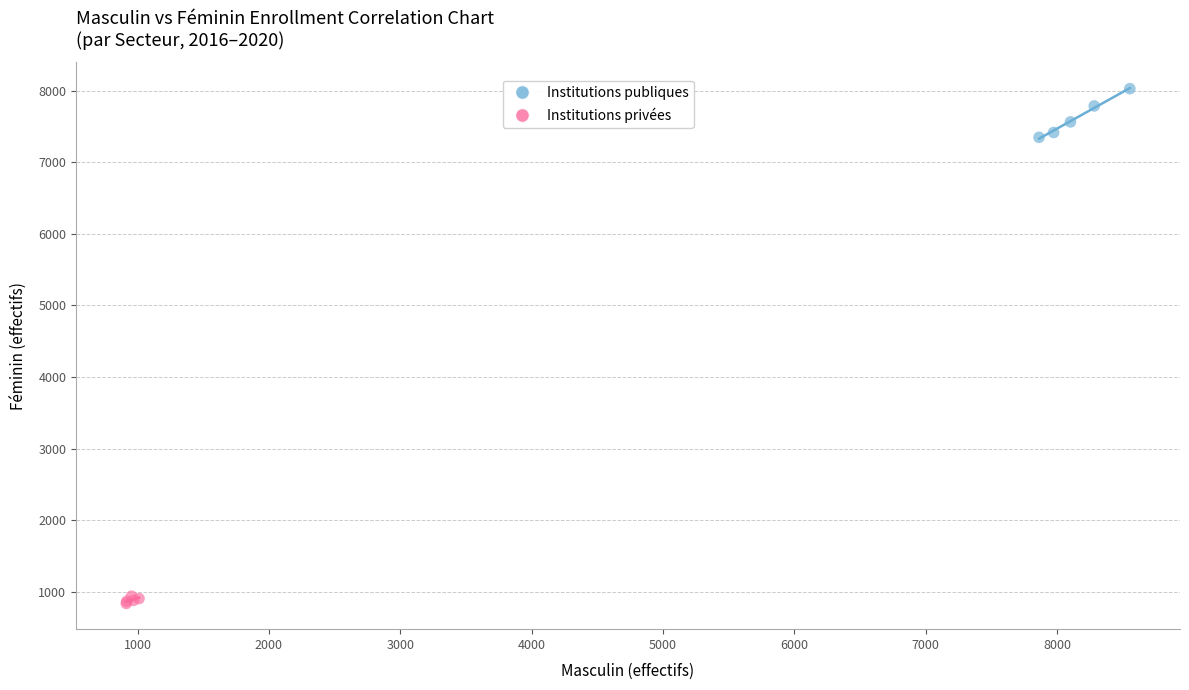

Which series reaches the maximum Y coordinate?

Institutions publiques